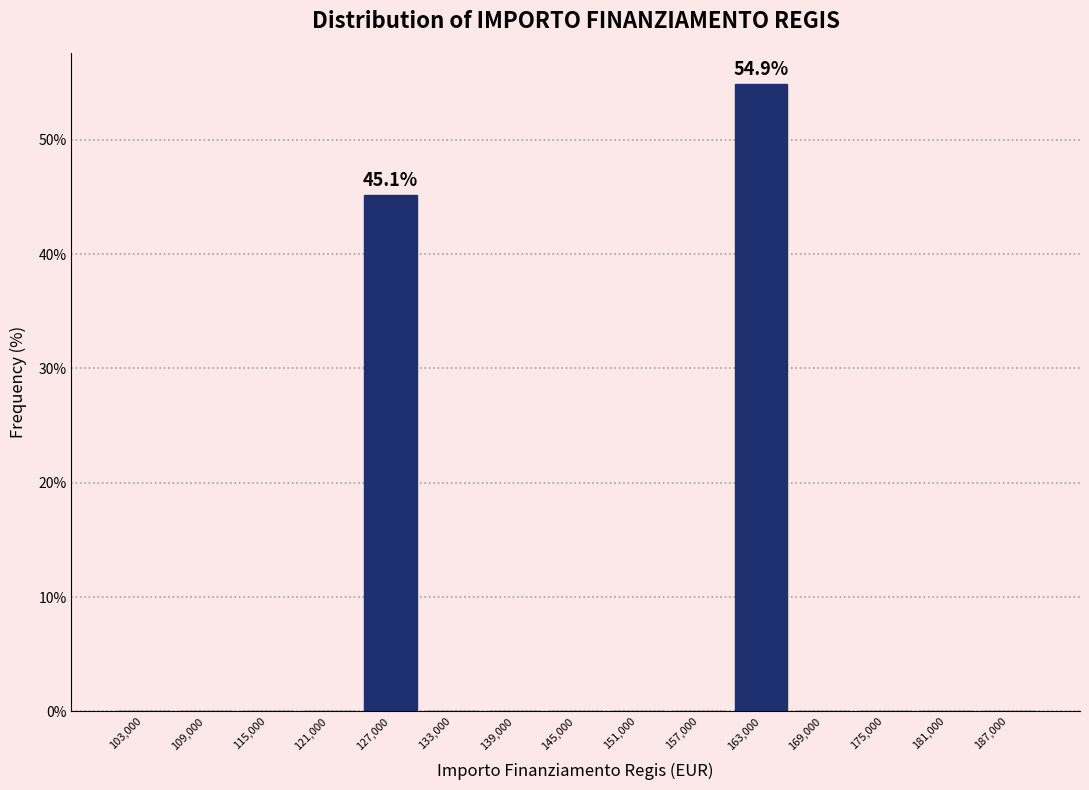

Which range on the x-axis has the tallest bar?

160000 to 166000